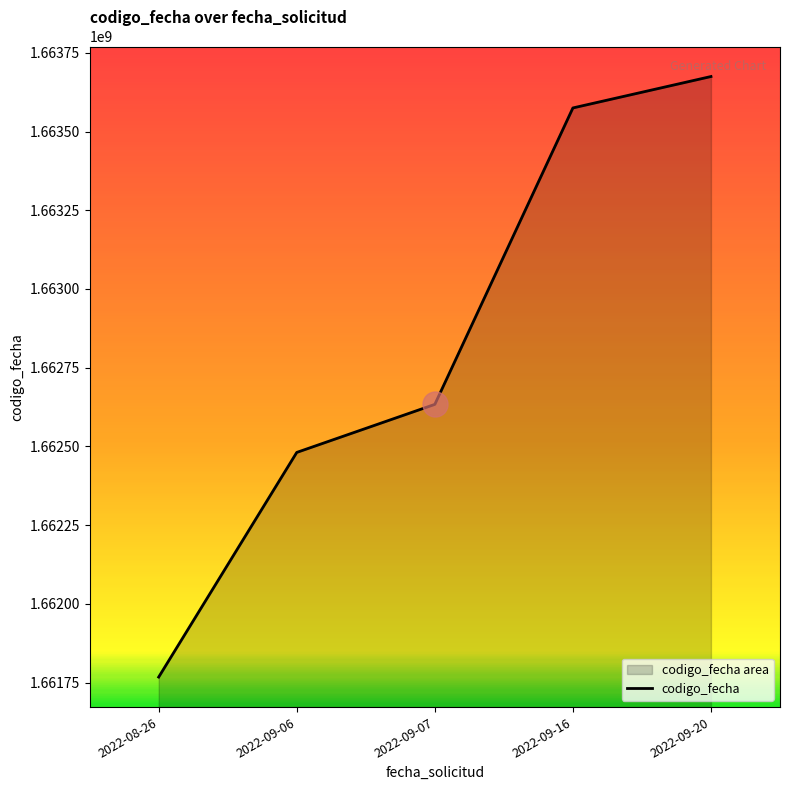

The chart shows a value of 339357245 at 2022-09-16. True or false?

False